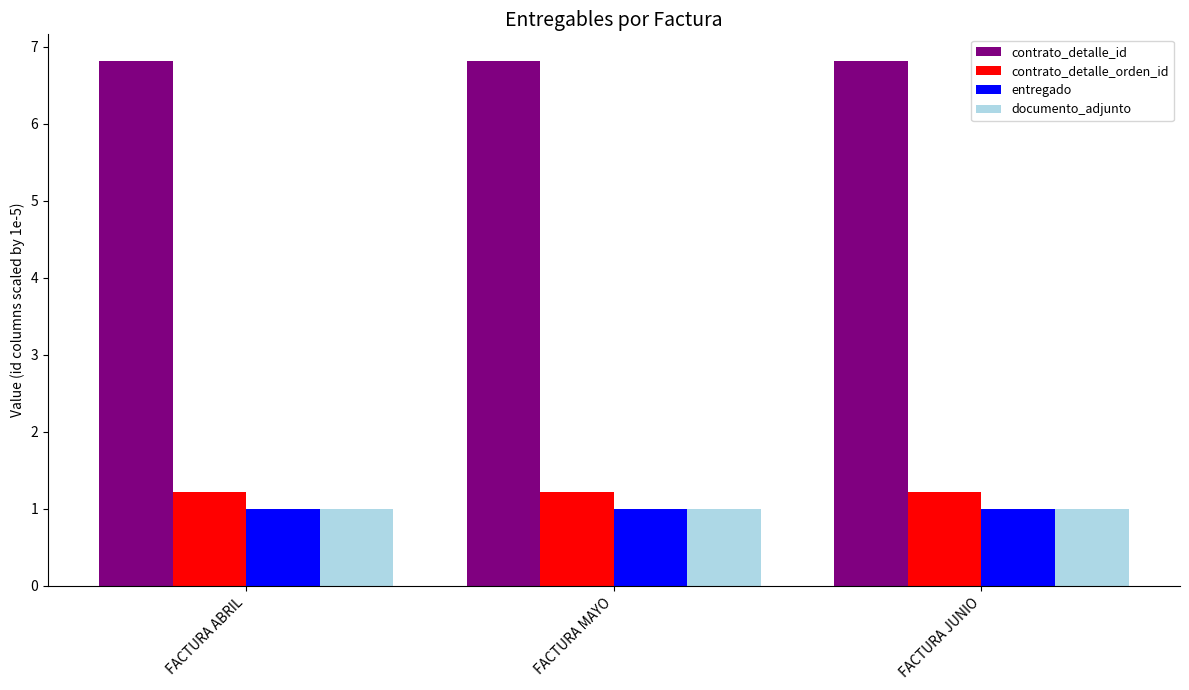

Which series has the largest total across all categories?

contrato_detalle_id